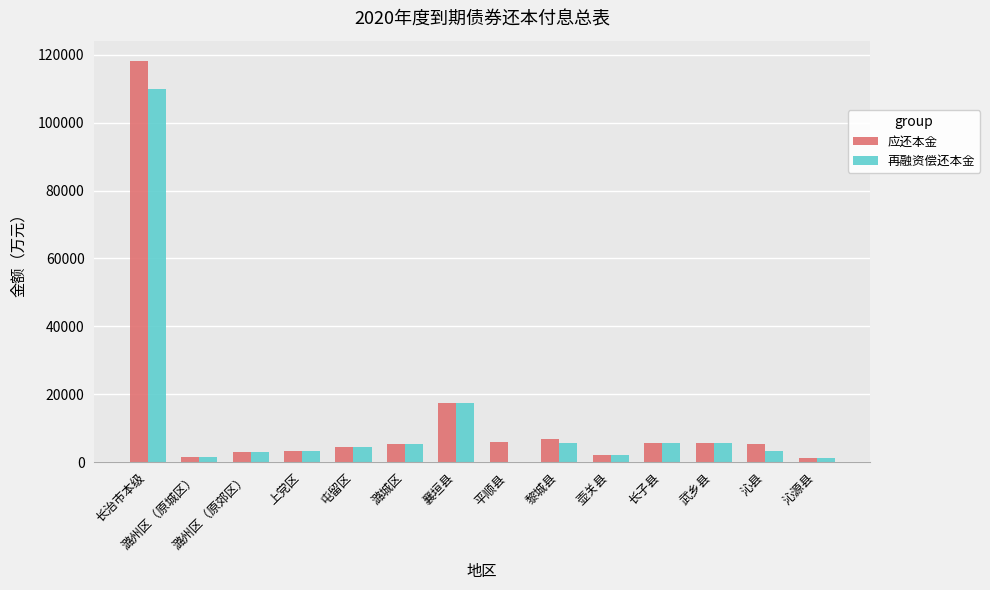

Is the value of 再融资偿还本金 at 潞州区（原城区） greater than the value of 应还本金 at 上党区?

No